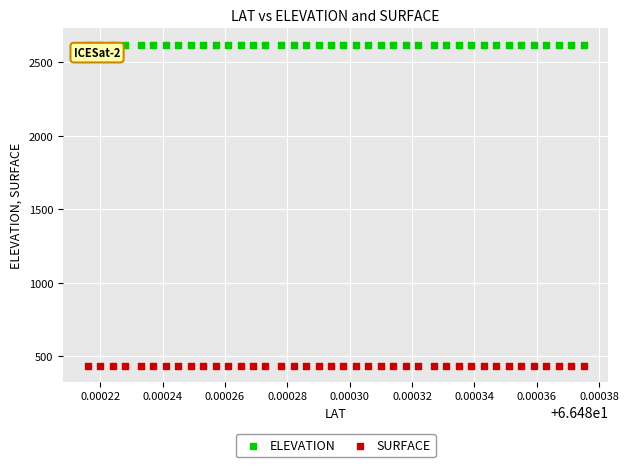

Which series reaches the minimum Y coordinate?

SURFACE